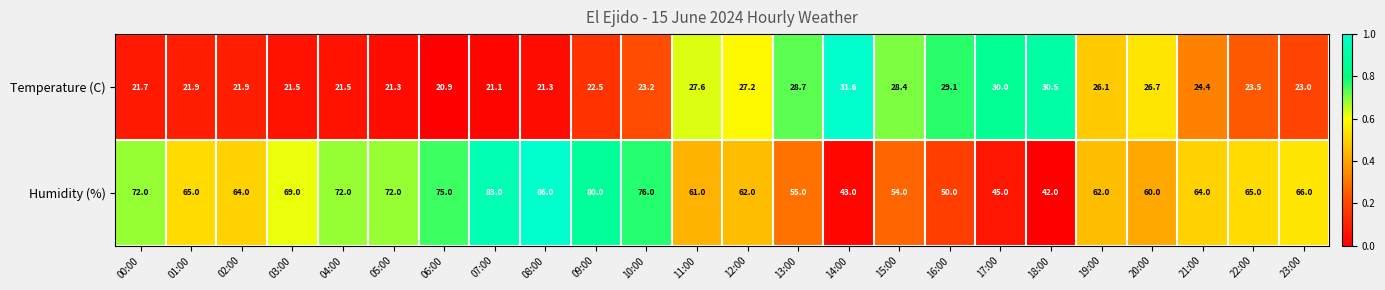

What is the difference between the highest and lowest values at 08:00?

64.7